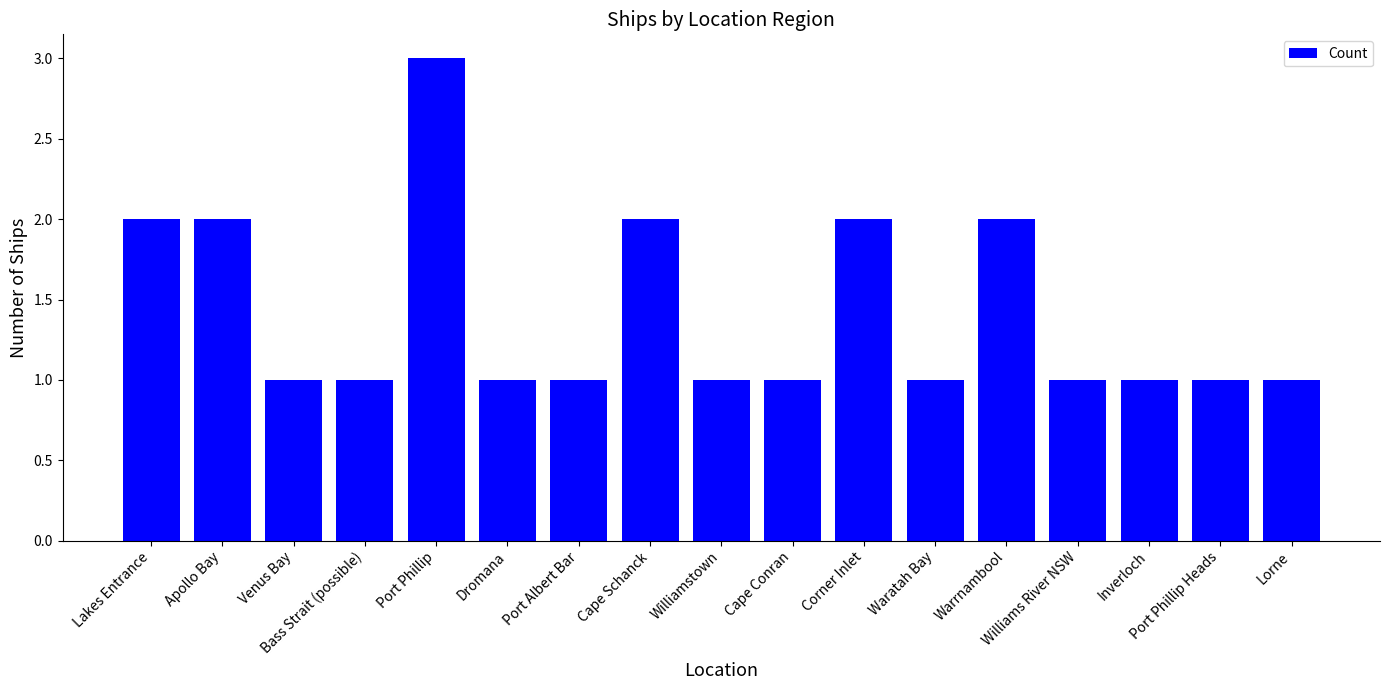

How many bars are there in total?

17